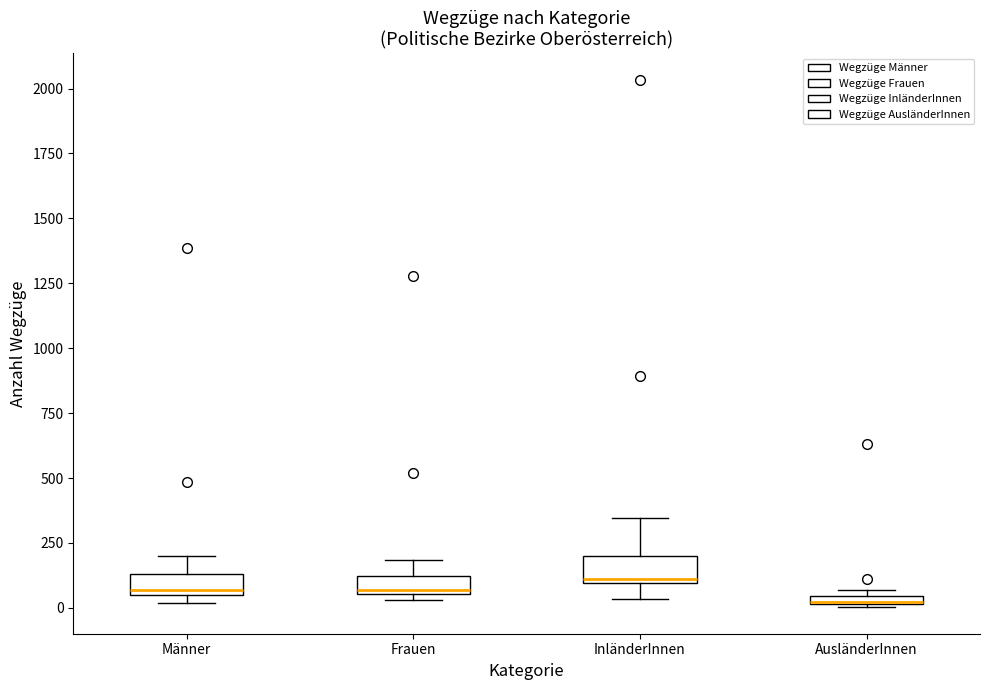

Where is the lower edge of the box for Männer on the y-axis? The values are not printed on the chart, so give them approximately, as read against the axis.

50